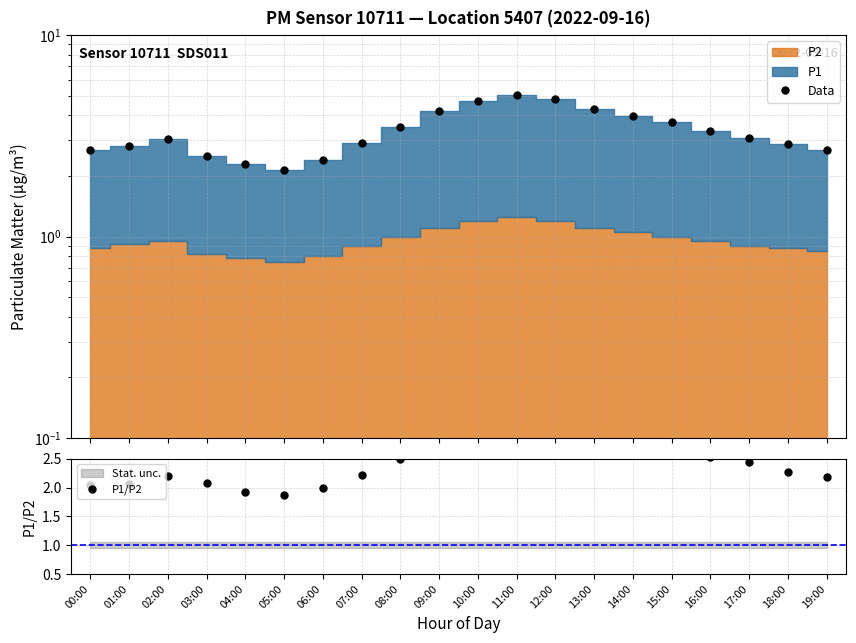

Reading left to right, transcribe all the data shown in this chart.

Data: 00:00=2.7	01:00=2.8	02:00=3.0	03:00=2.5	04:00=2.3	05:00=2.1	06:00=2.4	07:00=2.9	08:00=3.5	09:00=4.2	10:00=4.7	11:00=5.0	12:00=4.8	13:00=4.3	14:00=4.0	15:00=3.7	16:00=3.3	17:00=3.1	18:00=2.9	19:00=2.7
P1/P2: 00:00=2.0	01:00=2.1	02:00=2.2	03:00=2.1	04:00=1.9	05:00=1.9	06:00=2.0	07:00=2.2	08:00=2.5	09:00=2.8	10:00=2.9	11:00=3.0	12:00=3.0	13:00=2.9	14:00=2.8	15:00=2.7	16:00=2.5	17:00=2.4	18:00=2.3	19:00=2.2